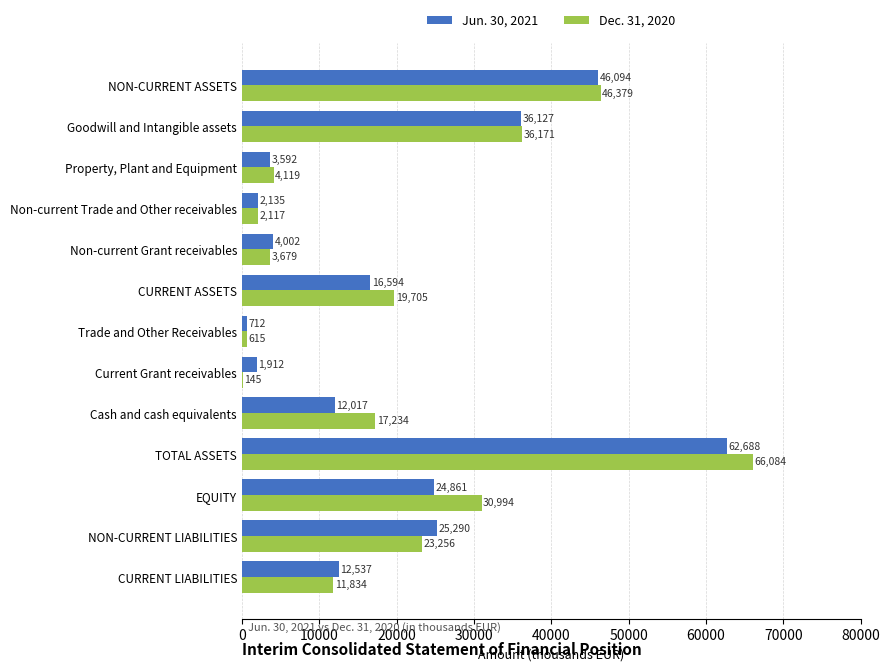

Count the number of data series in this chart.

2